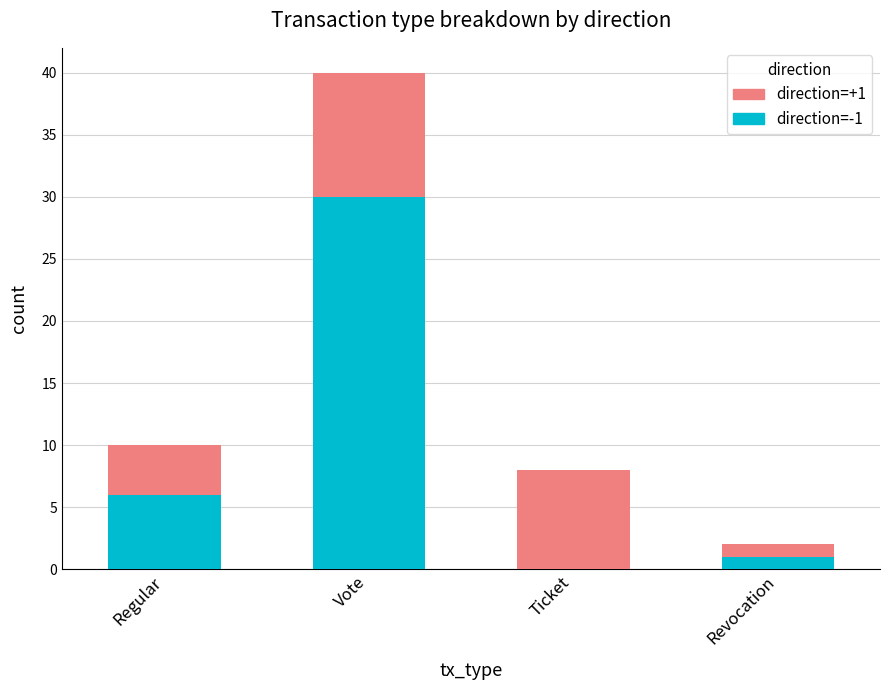

What is the total value across all series at Vote?

40